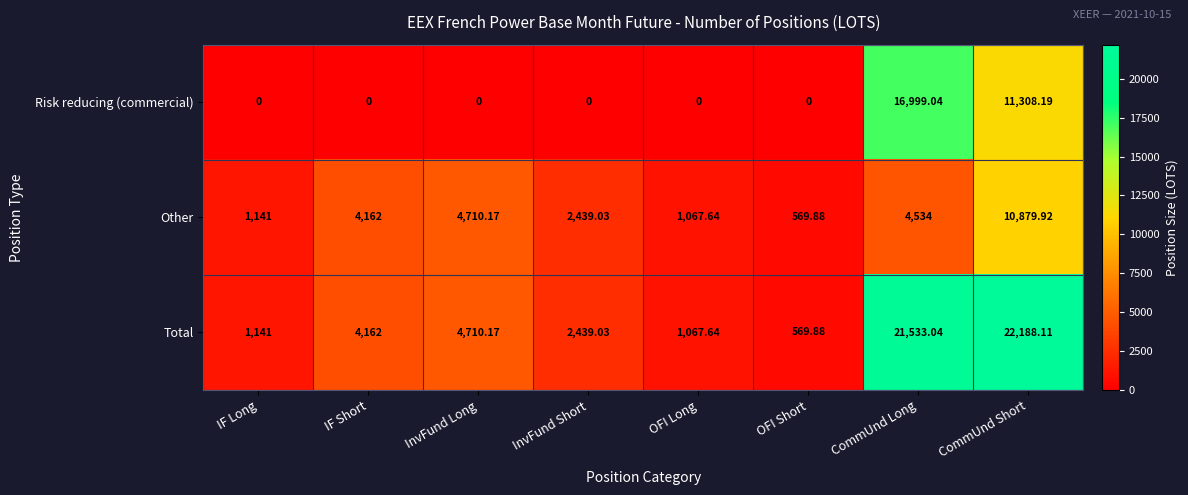

Which category has the highest value in the Total series?

CommUnd Short